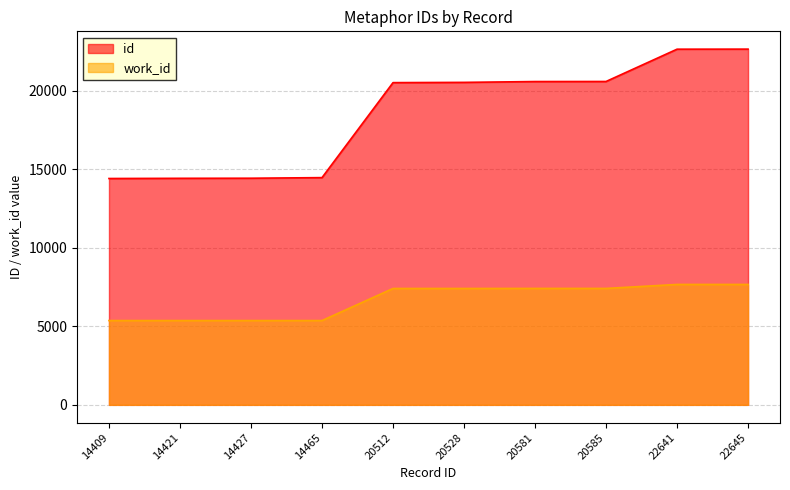

Which has a higher value, 20512 or 22645?

22645